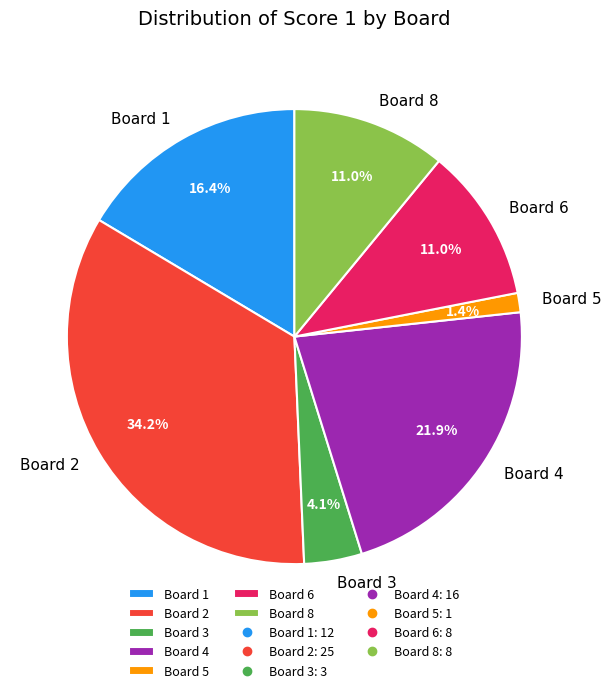

Between Board 5 and Board 1, which is larger?

Board 1